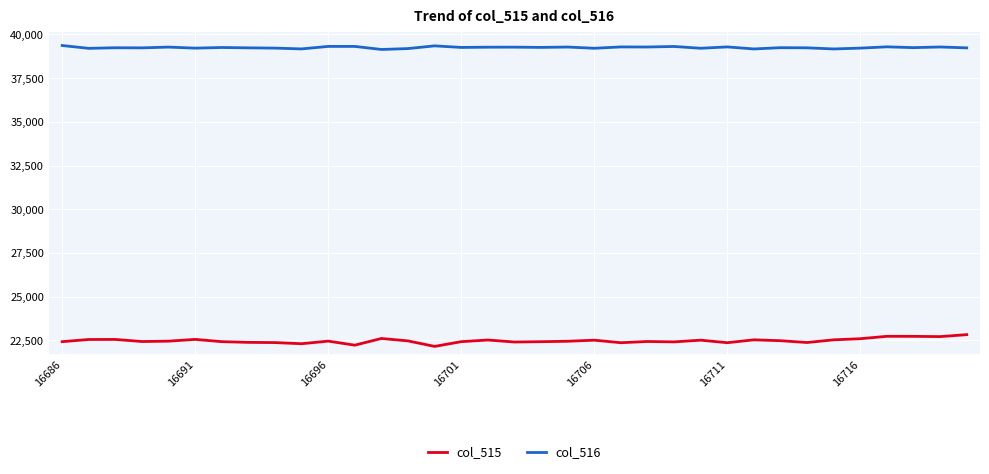

What are all the series names shown in the legend?

col_515, col_516